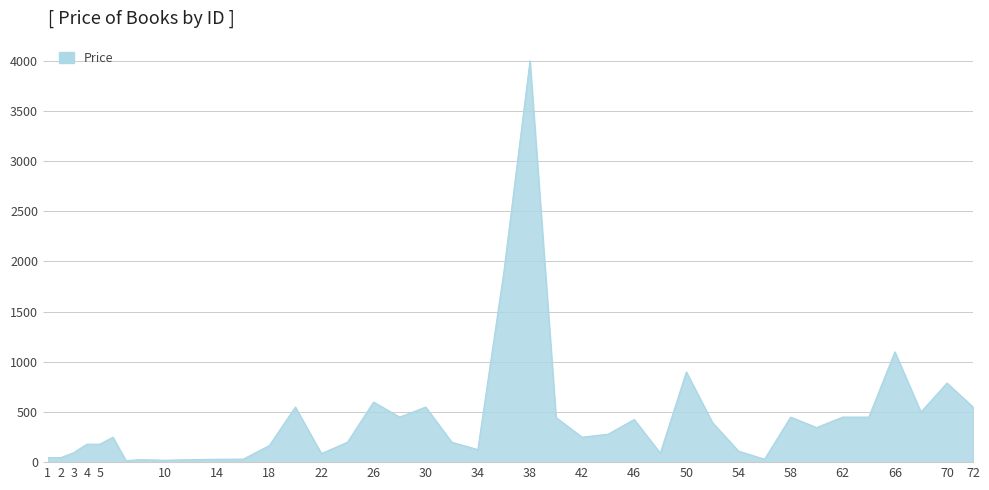

What is the greatest value displayed?

4000